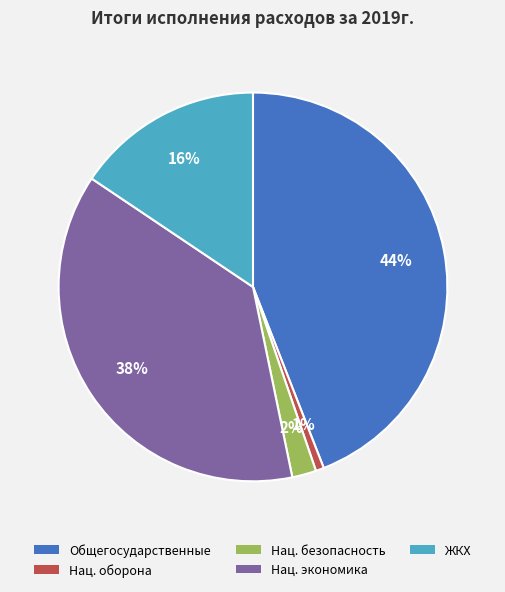

To the nearest percent, what is the difference between the largest and smallest slice percentages?

43%